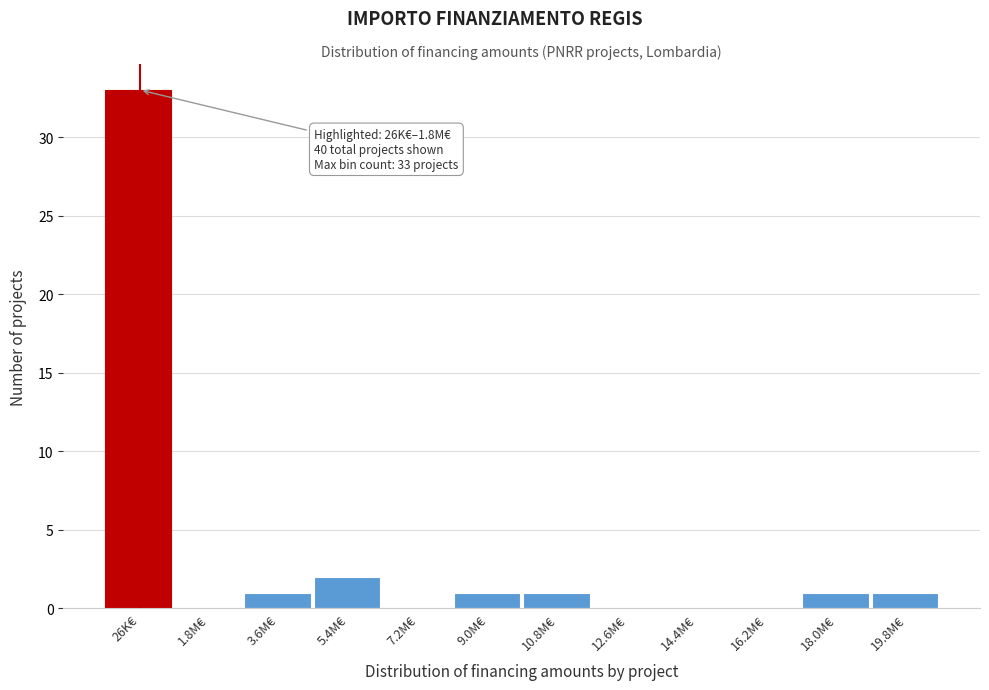

Reading right to left, list all the values displayed in this chart.

19.8M€=1	18.0M€=1	16.2M€=0	14.4M€=0	12.6M€=0	10.8M€=1	9.0M€=1	7.2M€=0	5.4M€=2	3.6M€=1	1.8M€=0	26K€=33